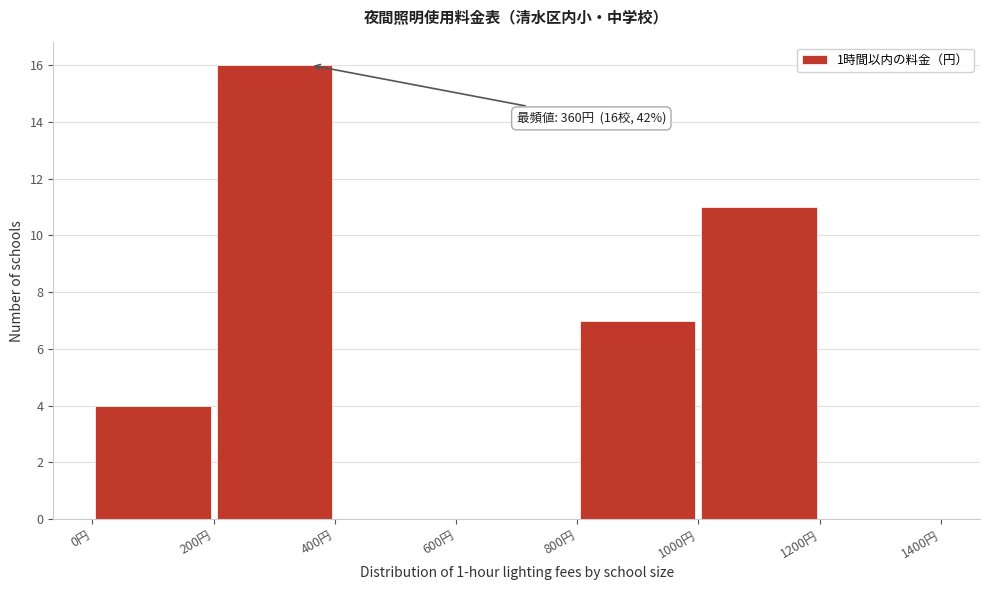

Which range on the x-axis has the tallest bar?

200 to 400